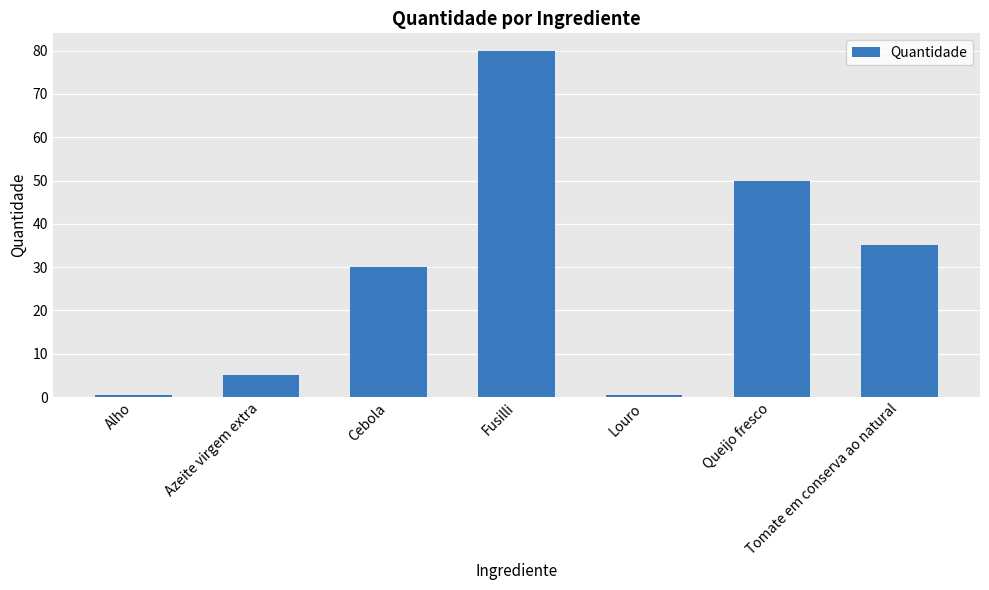

The value at Azeite virgem extra is 5.0. True or false?

True